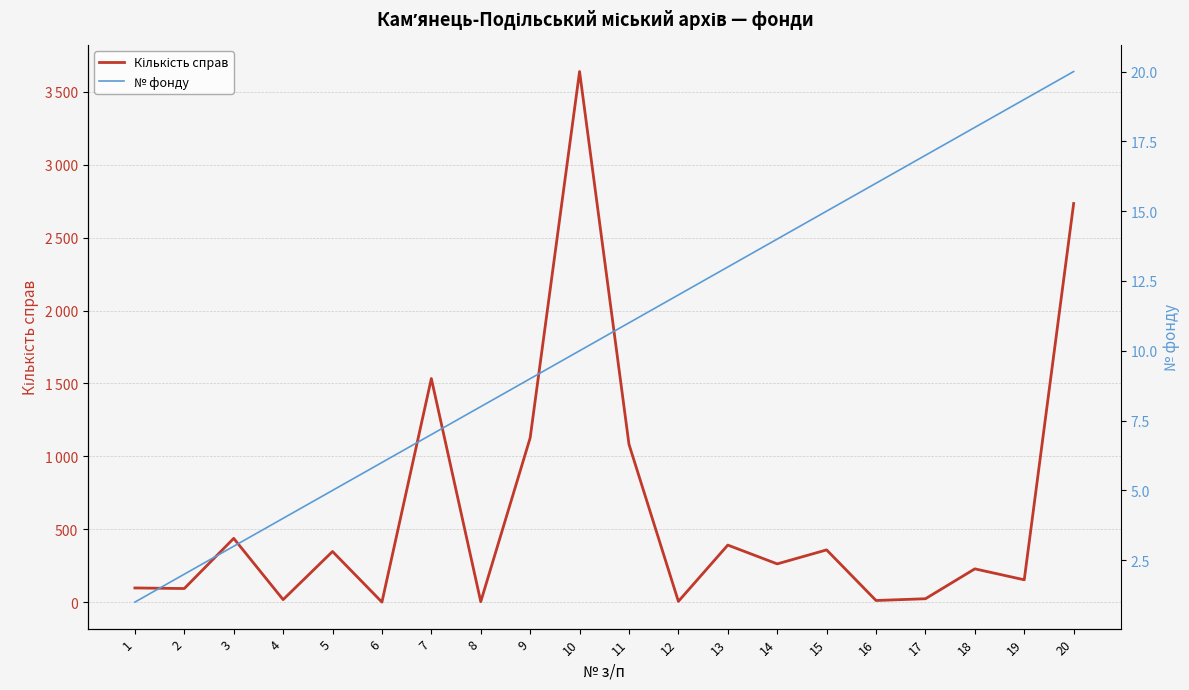

What are all the series names shown in the legend?

Кількість справ, № фонду